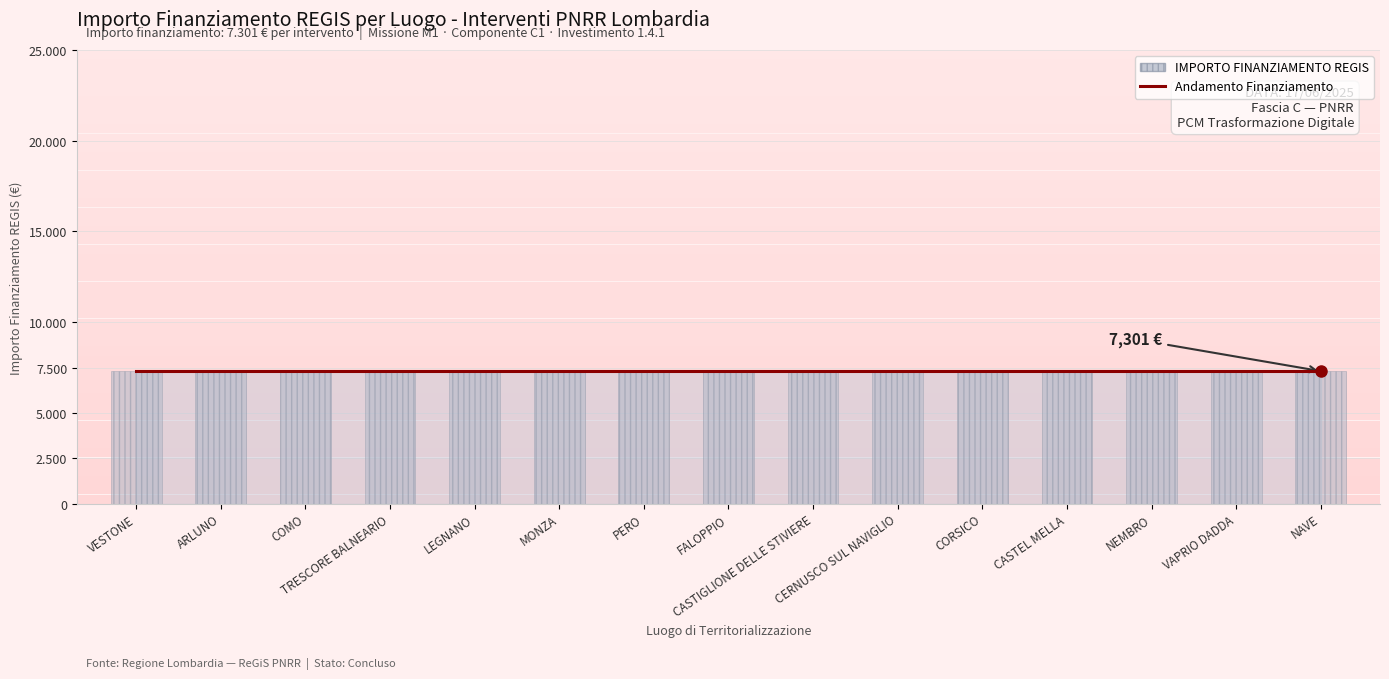

Does the chart contain any negative values?

No